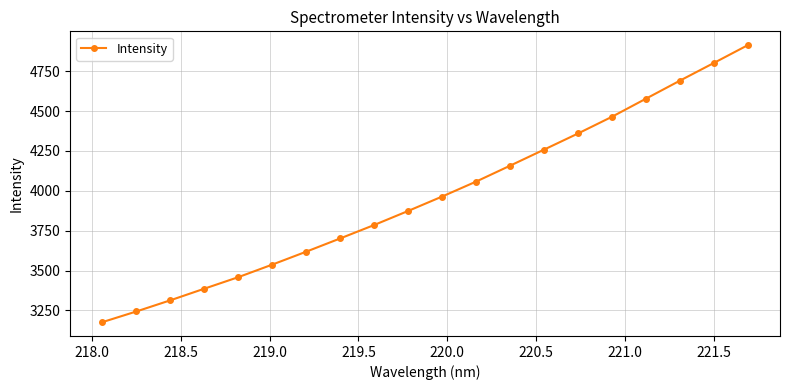

What is the value of the 14th point from the left?

4258.2